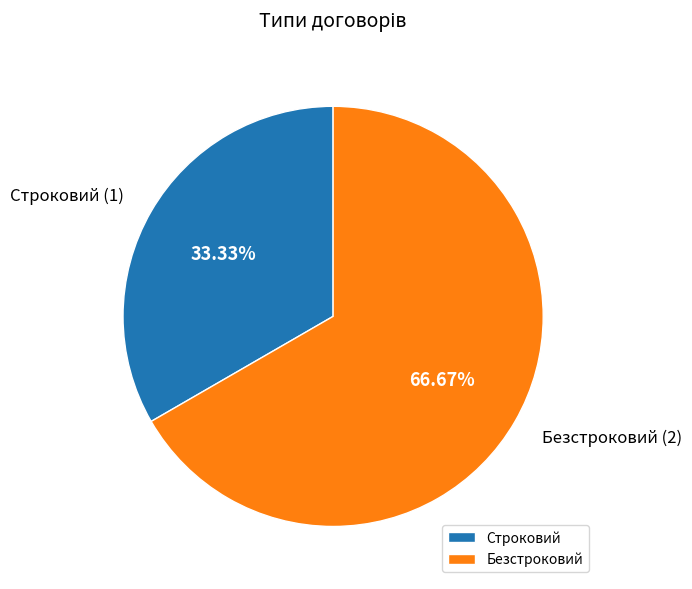

To the nearest percent, what portion does Безстроковий represent?

67%